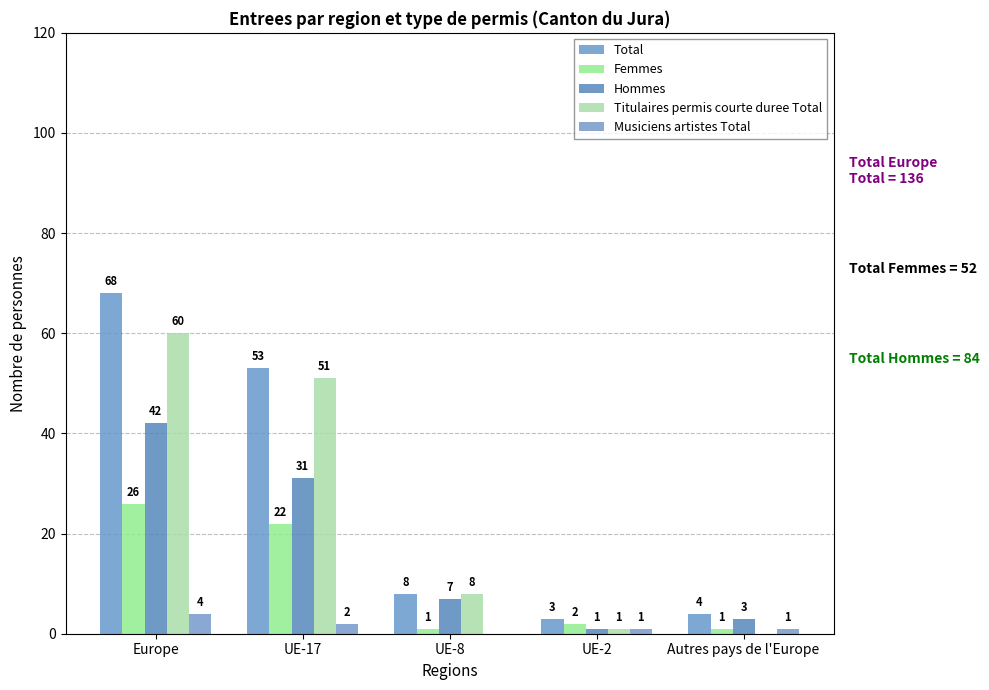

Does the chart contain stacked bars?

No